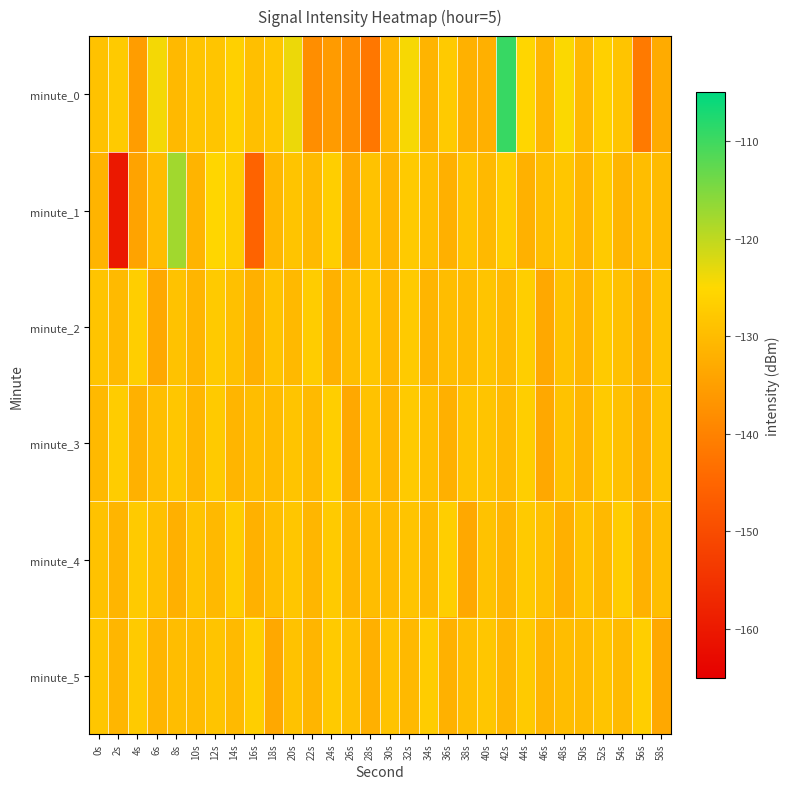

Reading left to right, transcribe all the data shown in this chart.

minute_0: 0s=-128.9	2s=-127.6	4s=-135.4	6s=-124.2	8s=-130.5	10s=-128.6	12s=-128.4	14s=-126.4	16s=-129.4	18s=-128.2	20s=-123.5	22s=-138.0	24s=-135.7	26s=-137.9	28s=-141.9	30s=-130.7	32s=-124.4	34s=-131.3	36s=-127.5	38s=-131.9	40s=-132.0	42s=-109.3	44s=-125.4	46s=-131.0	48s=-124.8	50s=-130.5	52s=-126.4	54s=-128.5	56s=-141.4	58s=-132.9
minute_1: 0s=-131.3	2s=-160.1	4s=-134.4	6s=-129.9	8s=-117.8	10s=-131.4	12s=-125.4	14s=-127.0	16s=-145.5	18s=-130.7	20s=-128.5	22s=-130.2	24s=-126.8	26s=-133.4	28s=-128.9	30s=-131.1	32s=-127.6	34s=-129.3	36s=-132.0	38s=-128.7	40s=-130.5	42s=-127.2	44s=-131.8	46s=-129.6	48s=-128.3	50s=-130.9	52s=-127.5	54s=-131.2	56s=-129.8	58s=-130.1
minute_2: 0s=-128.5	2s=-130.2	4s=-126.8	6s=-133.4	8s=-128.9	10s=-131.1	12s=-127.6	14s=-129.3	16s=-132.0	18s=-128.7	20s=-130.5	22s=-127.2	24s=-131.8	26s=-129.6	28s=-128.3	30s=-130.9	32s=-127.5	34s=-131.2	36s=-129.8	38s=-130.1	40s=-128.5	42s=-130.2	44s=-126.8	46s=-133.4	48s=-128.9	50s=-131.1	52s=-127.6	54s=-129.3	56s=-132.0	58s=-128.7
minute_3: 0s=-130.5	2s=-127.2	4s=-131.8	6s=-129.6	8s=-128.3	10s=-130.9	12s=-127.5	14s=-131.2	16s=-129.8	18s=-130.1	20s=-128.5	22s=-130.2	24s=-126.8	26s=-133.4	28s=-128.9	30s=-131.1	32s=-127.6	34s=-129.3	36s=-132.0	38s=-128.7	40s=-128.5	42s=-130.2	44s=-126.8	46s=-133.4	48s=-128.9	50s=-131.1	52s=-127.6	54s=-129.3	56s=-132.0	58s=-128.7
minute_4: 0s=-128.9	2s=-131.1	4s=-127.6	6s=-129.3	8s=-132.0	10s=-128.7	12s=-130.5	14s=-127.2	16s=-131.8	18s=-129.6	20s=-128.3	22s=-130.9	24s=-127.5	26s=-131.2	28s=-129.8	30s=-130.1	32s=-128.5	34s=-130.2	36s=-126.8	38s=-133.4	40s=-128.9	42s=-131.1	44s=-127.6	46s=-129.3	48s=-132.0	50s=-128.7	52s=-130.5	54s=-127.2	56s=-131.8	58s=-129.6
minute_5: 0s=-128.3	2s=-130.9	4s=-127.5	6s=-131.2	8s=-129.8	10s=-130.1	12s=-128.5	14s=-130.2	16s=-126.8	18s=-133.4	20s=-128.9	22s=-131.1	24s=-127.6	26s=-129.3	28s=-132.0	30s=-128.7	32s=-130.5	34s=-127.2	36s=-131.8	38s=-129.6	40s=-128.3	42s=-130.9	44s=-127.5	46s=-131.2	48s=-129.8	50s=-130.1	52s=-128.5	54s=-130.2	56s=-126.8	58s=-133.4